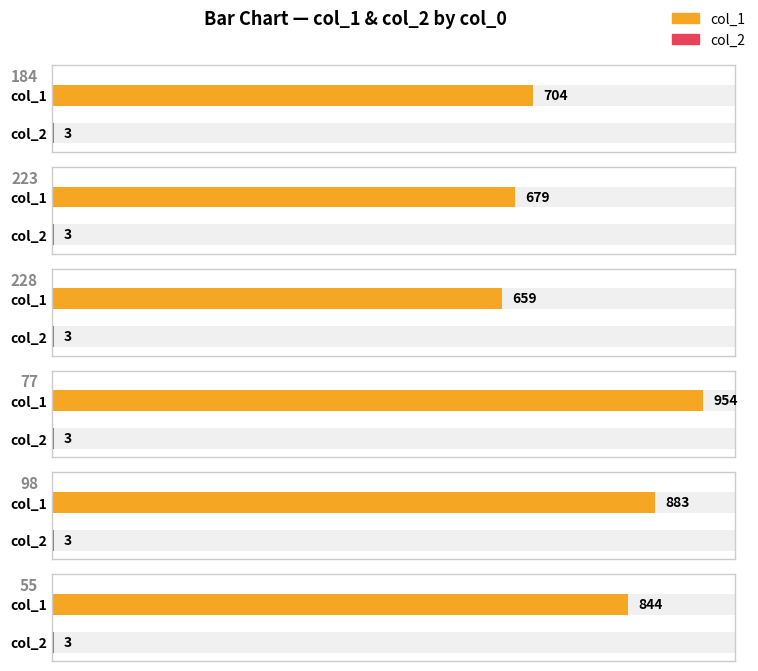

What is the average value of the col_1 series?

787